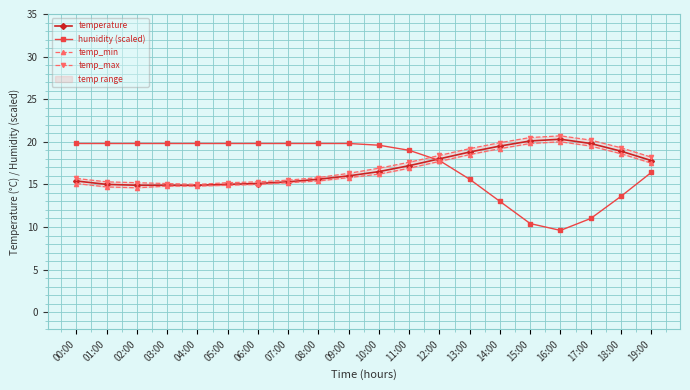

Reading right to left, what are all the values shown in this chart?

temperature: 17.8	18.9	19.8	20.3	20.1	19.5	18.8	18.0	17.2	16.5	16.0	15.6	15.3	15.1	15.0	14.9	14.9	14.9	15.0	15.4
humidity (scaled): 16.4	13.6	11.0	9.6	10.4	13.0	15.6	17.8	19.0	19.6	19.8	19.8	19.8	19.8	19.8	19.8	19.8	19.8	19.8	19.8
temp_min: 17.5	18.6	19.5	20.0	19.8	19.2	18.5	17.7	16.9	16.2	15.8	15.4	15.2	15.0	14.9	14.8	14.8	14.6	14.7	15.1
temp_max: 18.2	19.3	20.2	20.7	20.5	19.9	19.2	18.4	17.6	16.9	16.3	15.8	15.5	15.3	15.2	15.0	15.1	15.2	15.3	15.7